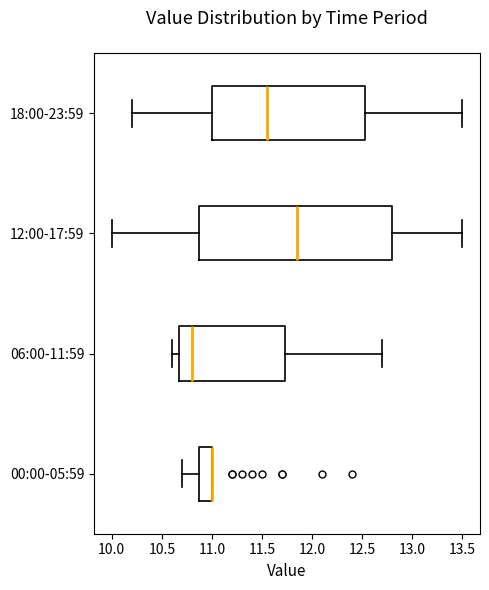

Where does the left whisker of the box for 00:00-05:59 end on the x-axis? The values are not printed on the chart, so give them approximately, as read against the axis.

10.70